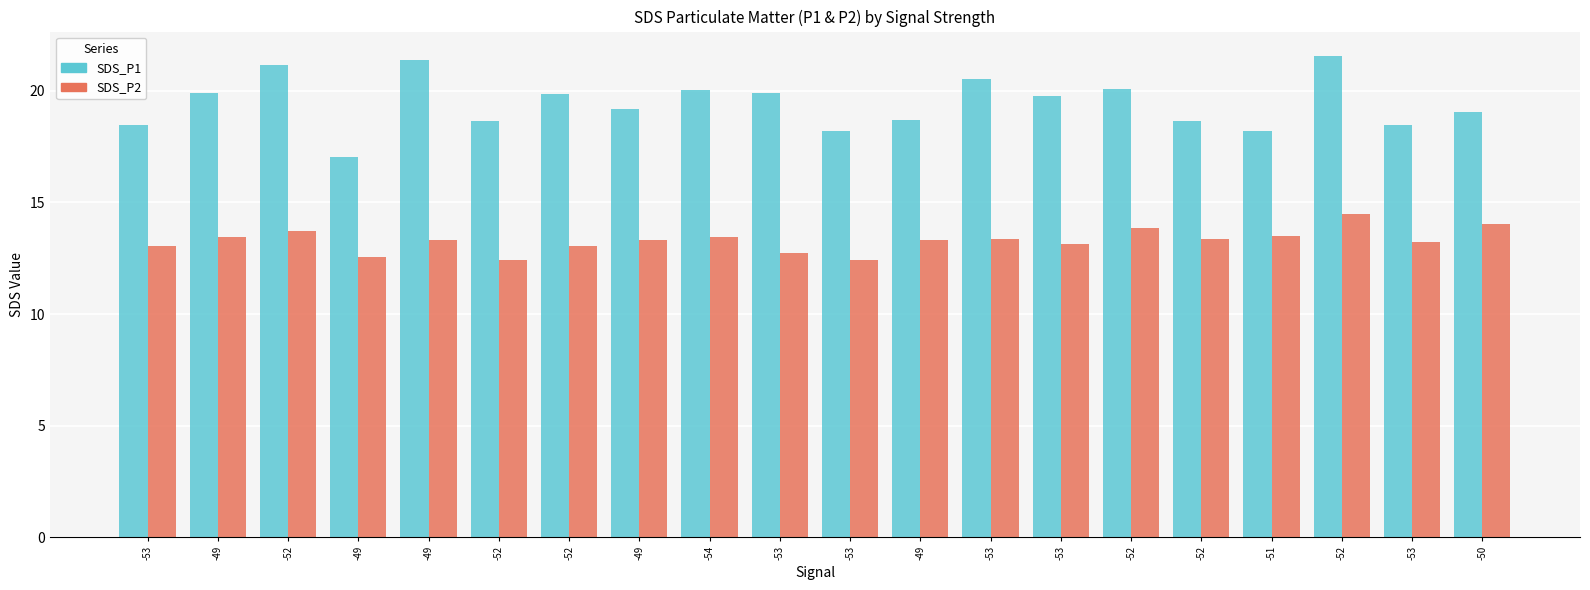

Is the value of SDS_P1 at -52 greater than the value of SDS_P2 at -53?

Yes